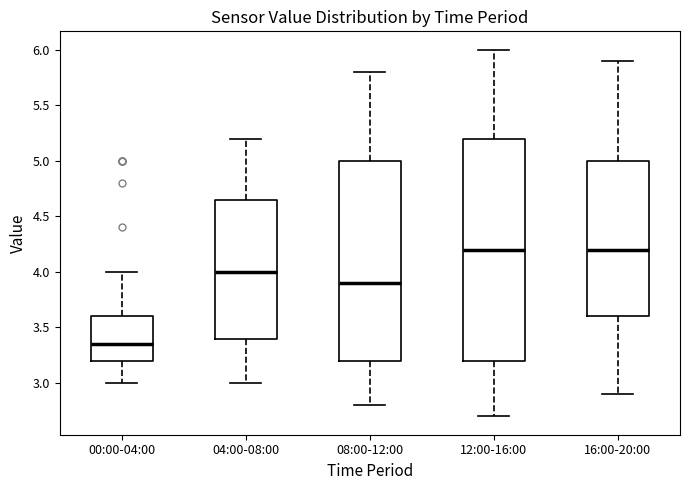

Reading left to right, transcribe this box plot: for each box, give where its median line is, the range the box spans, and where its two whiskers end, as read against the y-axis. The values are not printed on the chart, so give them approximately, as read against the axis.

00:00-04:00: median 3.35, box 3.20 to 3.60, whiskers 3.00 to 4.00
04:00-08:00: median 4.00, box 3.40 to 4.65, whiskers 3.00 to 5.20
08:00-12:00: median 3.90, box 3.20 to 5.00, whiskers 2.80 to 5.80
12:00-16:00: median 4.20, box 3.20 to 5.20, whiskers 2.70 to 6.00
16:00-20:00: median 4.20, box 3.60 to 5.00, whiskers 2.90 to 5.90